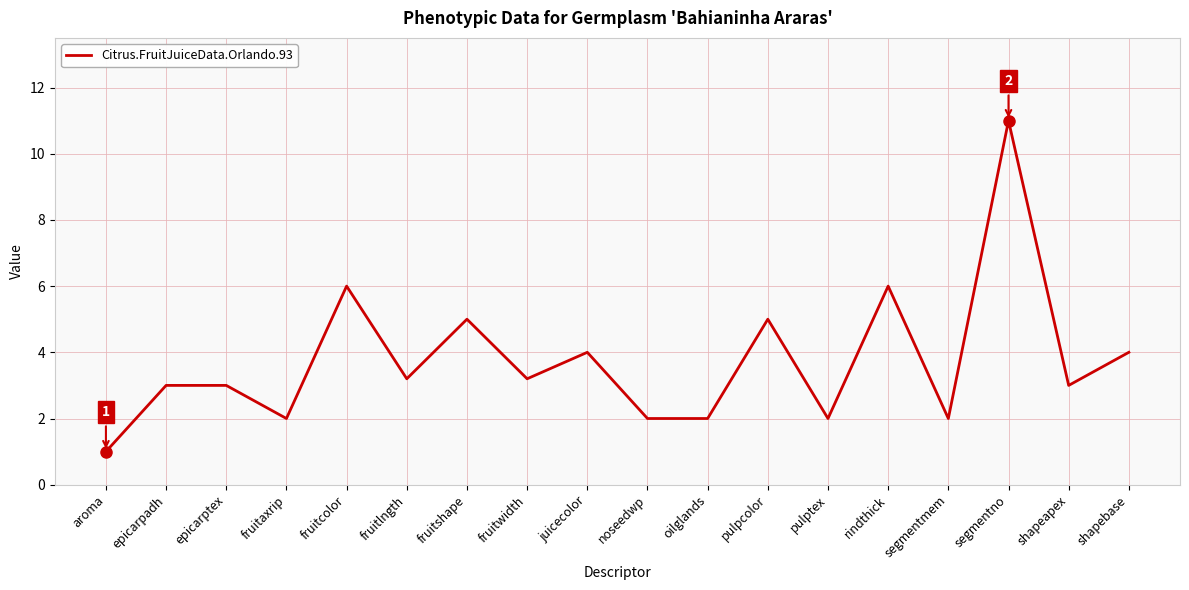

Does the chart have visible grid lines?

Yes